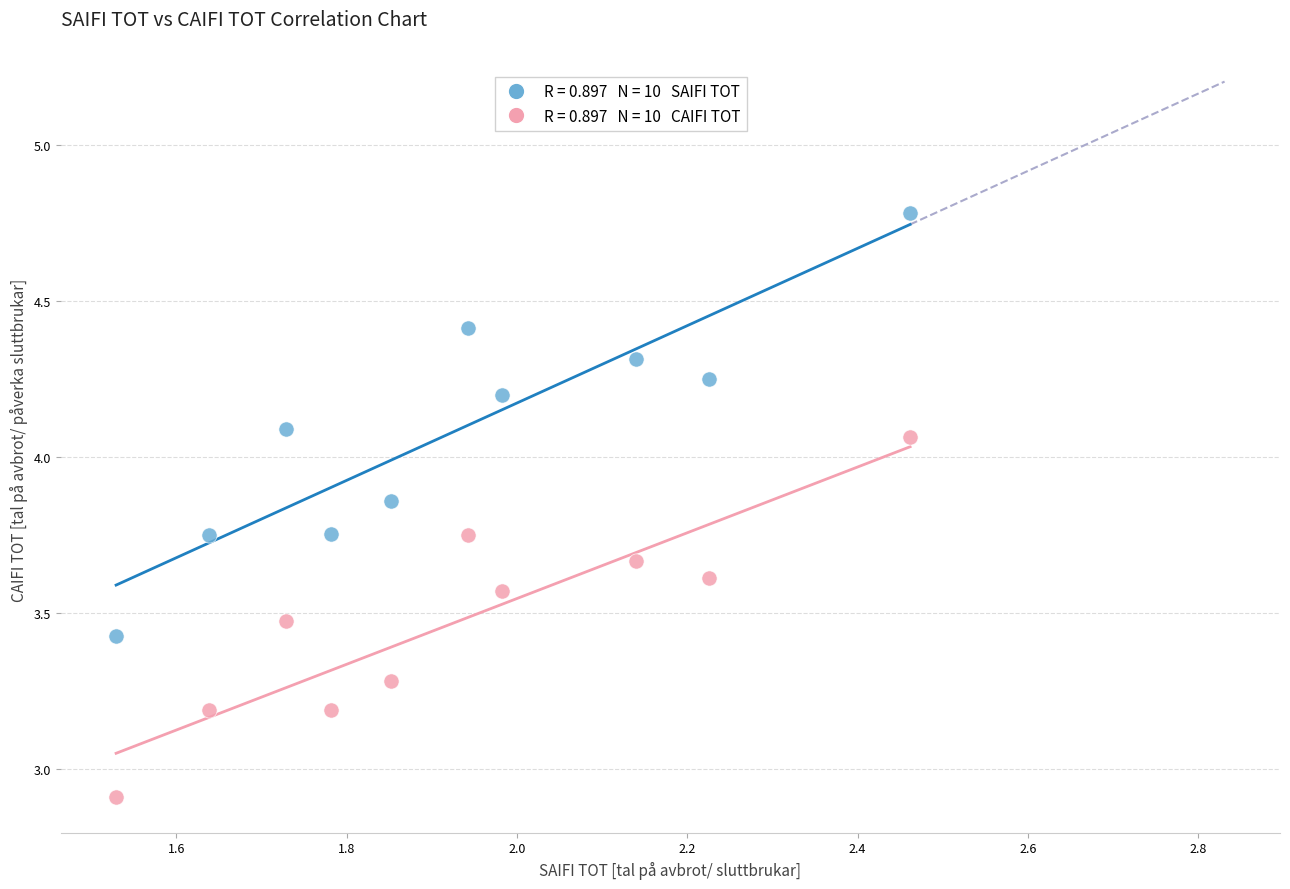

Across all series, what Y value is closest to 3?

2.9